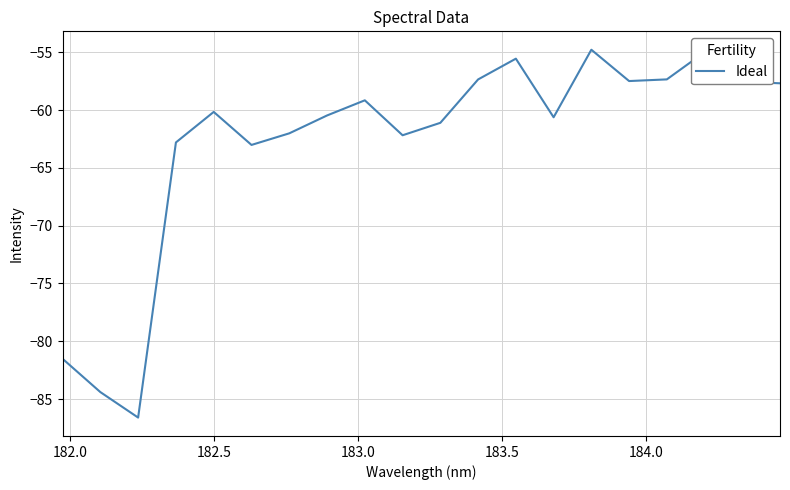

What is the sum of all values?

-1256.8